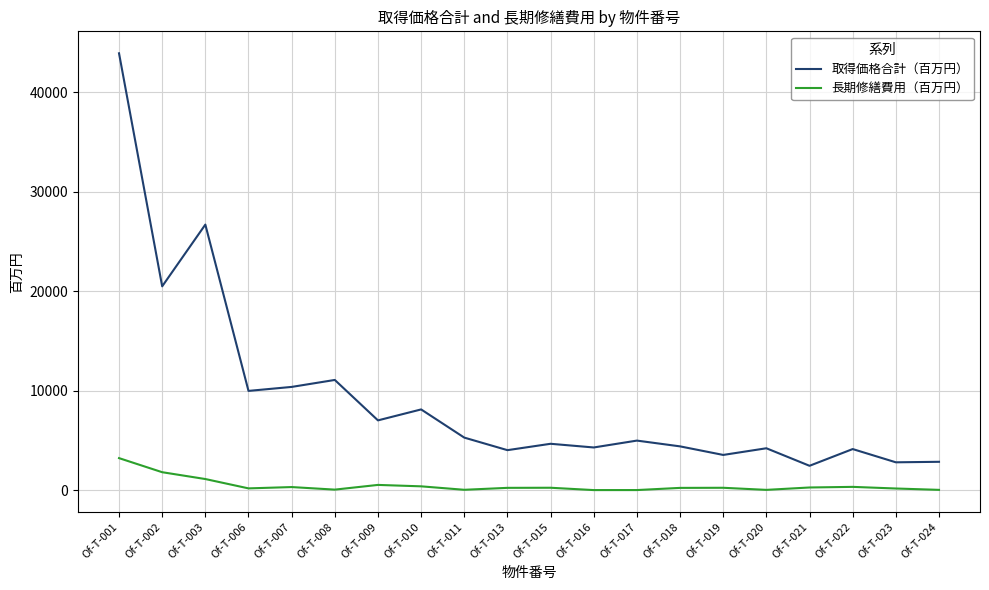

What is the difference between the second highest and minimum values in the 長期修繕費用（百万円） series?

1795